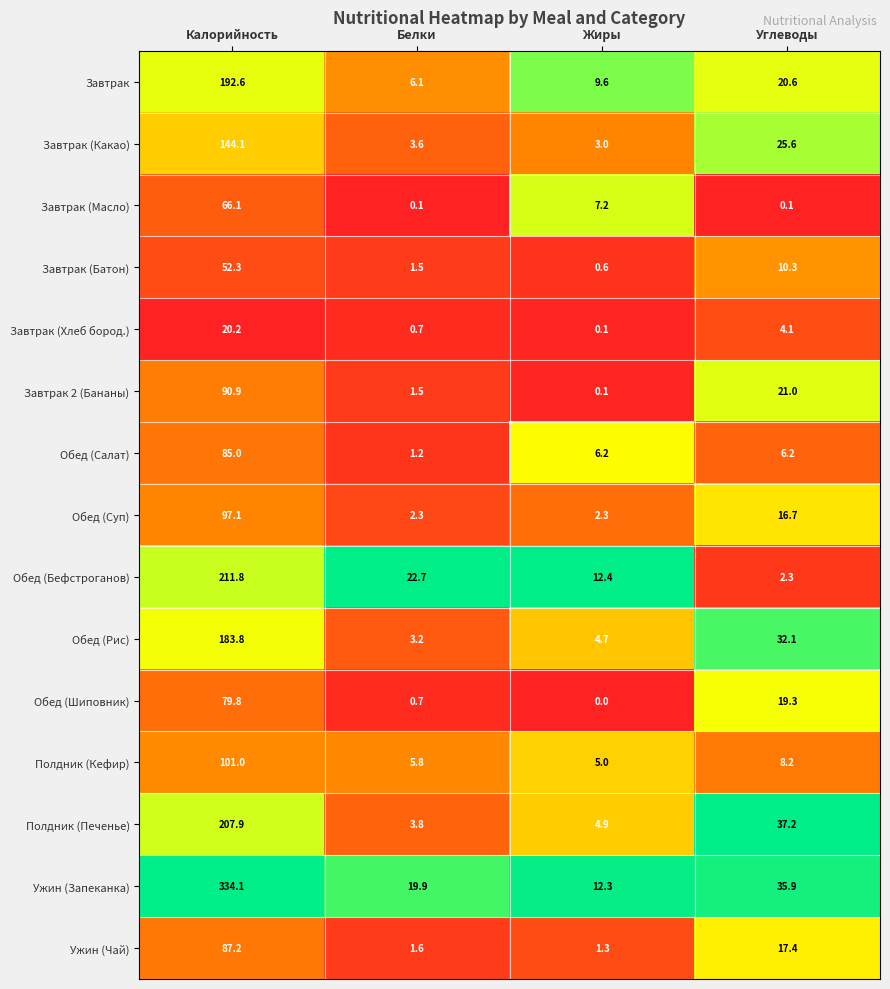

Is it true that Завтрак (Масло) equals 0.1 at Углеводы?

True